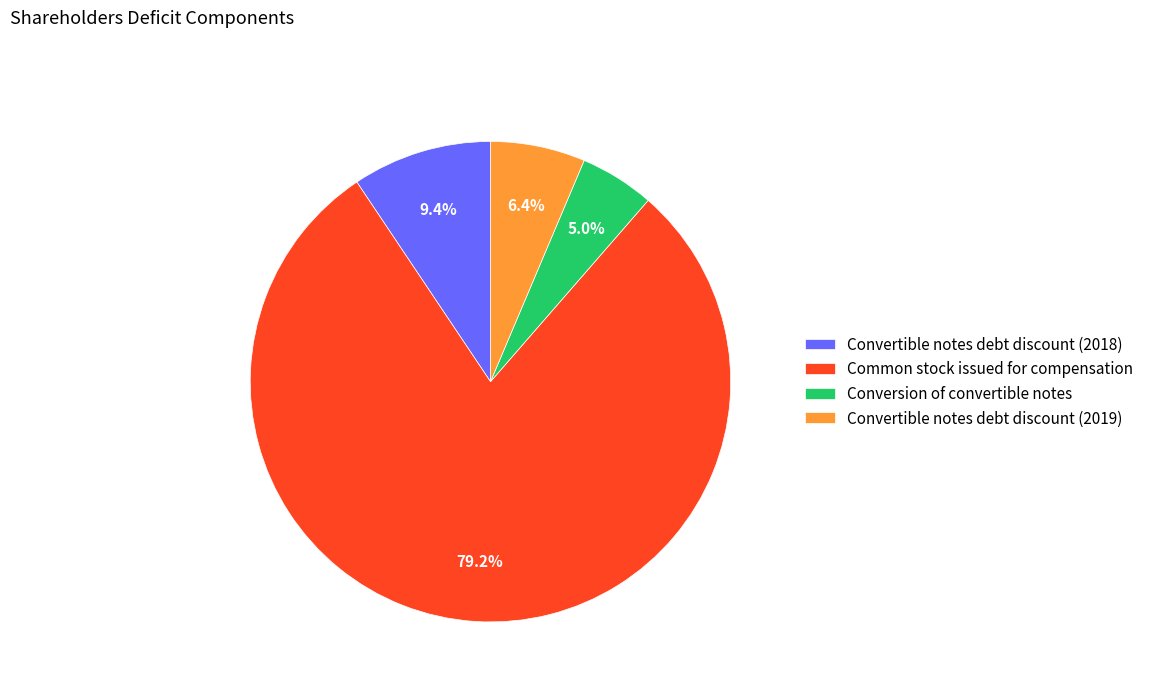

Which has a higher value, Common stock issued for compensation or Conversion of convertible notes?

Common stock issued for compensation